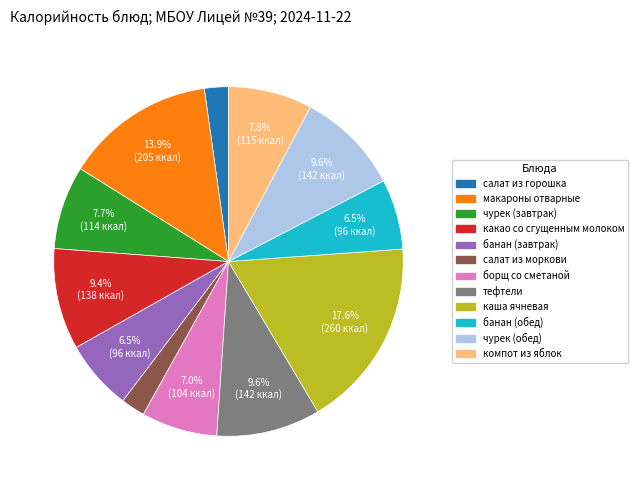

Is банан (обед) the majority of the pie?

No